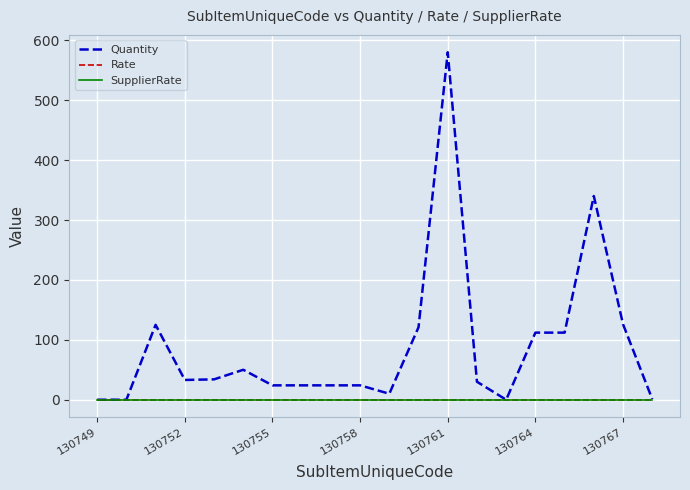

What is the maximum value for Quantity?

580